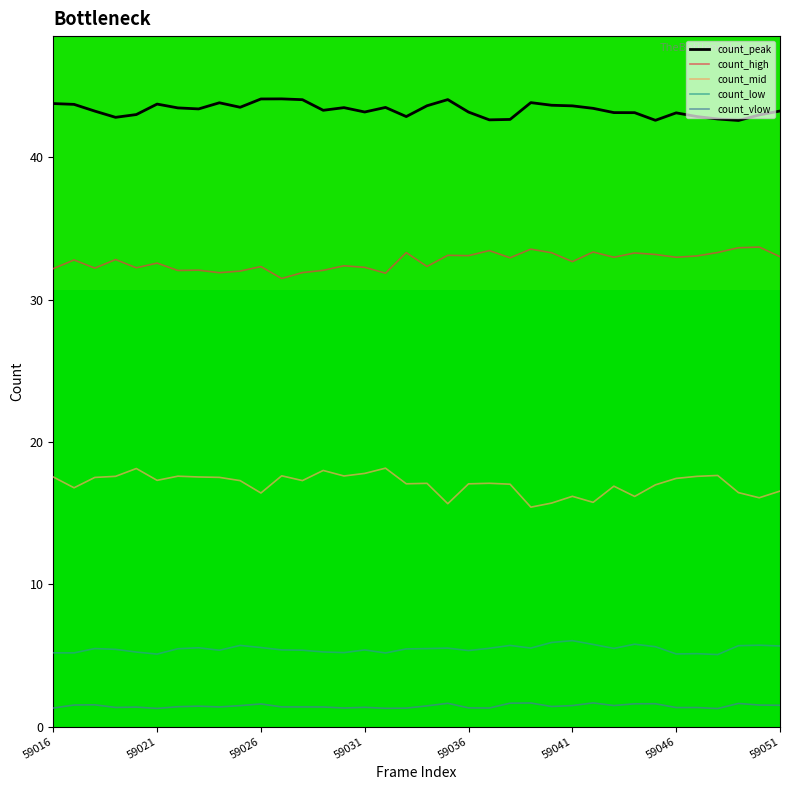

What is the highest value of the count_low series?

6.0